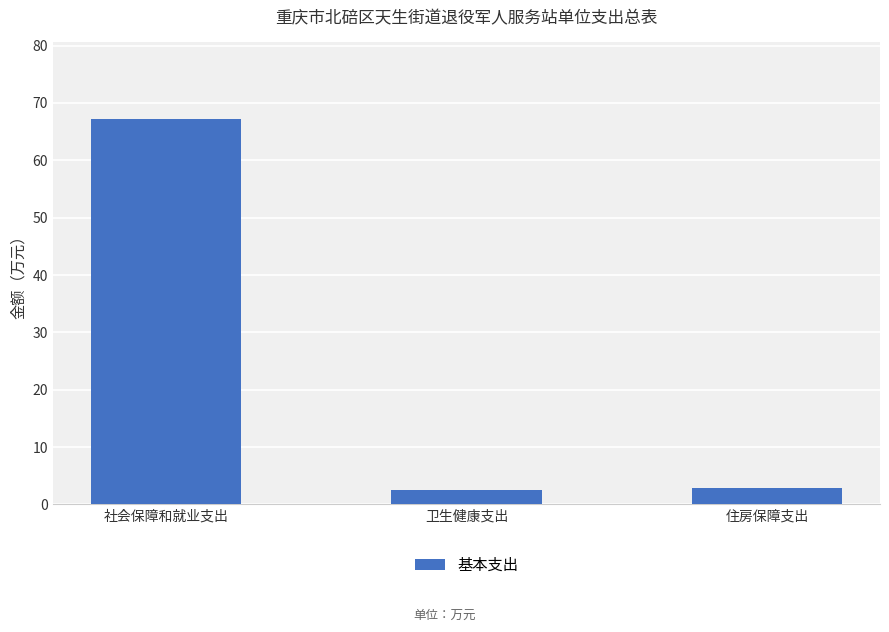

Which label corresponds to the largest value in the chart?

社会保障和就业支出